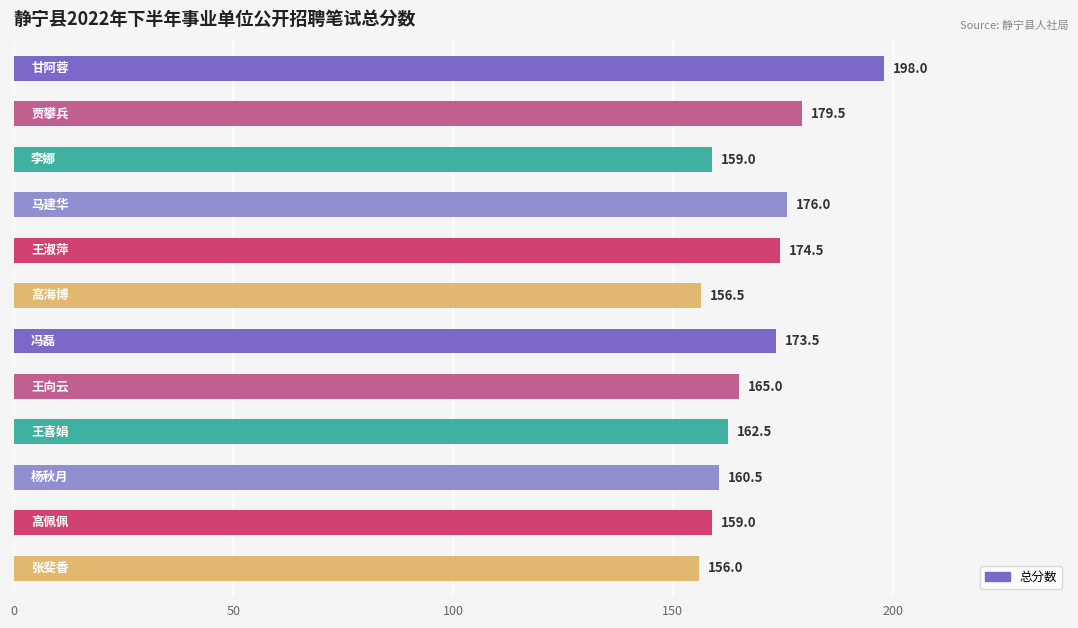

What is the value of the 1st bar from the top?

198.0